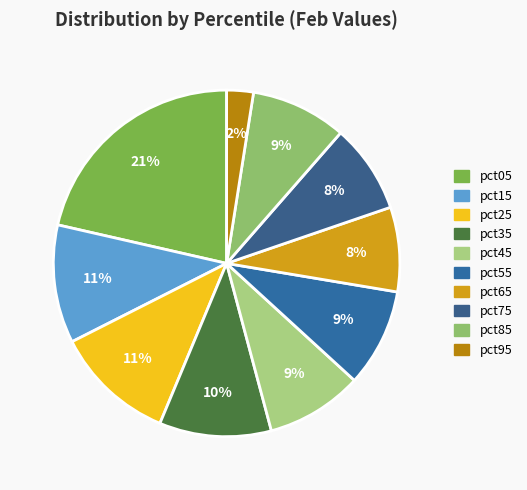

Which has a higher value, pct05 or pct45?

pct05